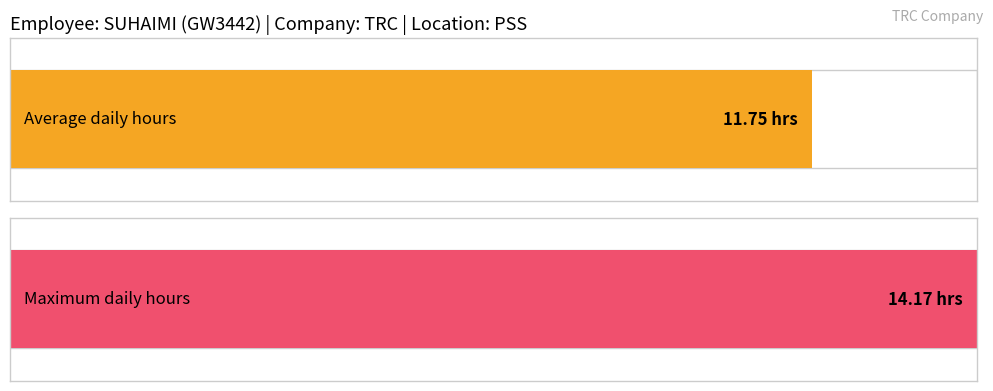

Are the bars horizontal?

Yes